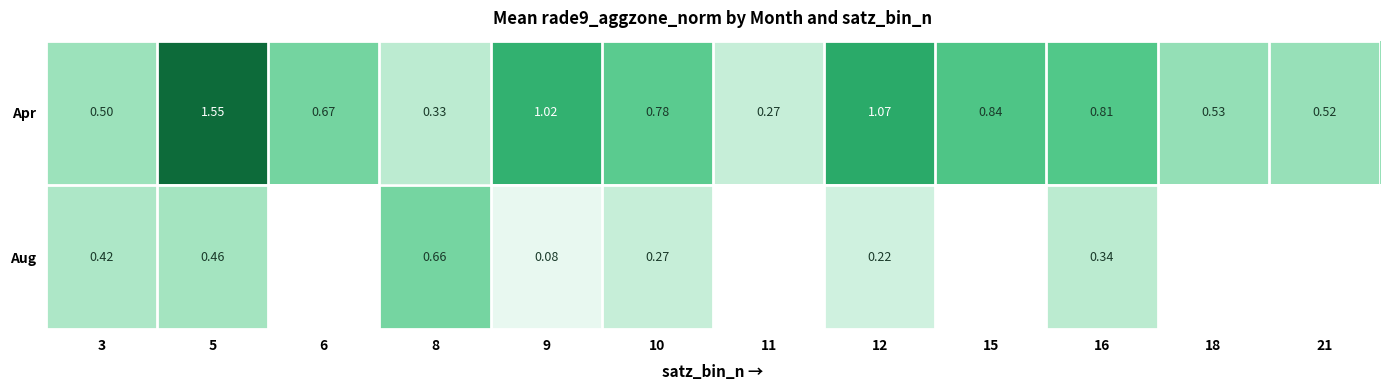

What is the greatest value displayed?

1.5